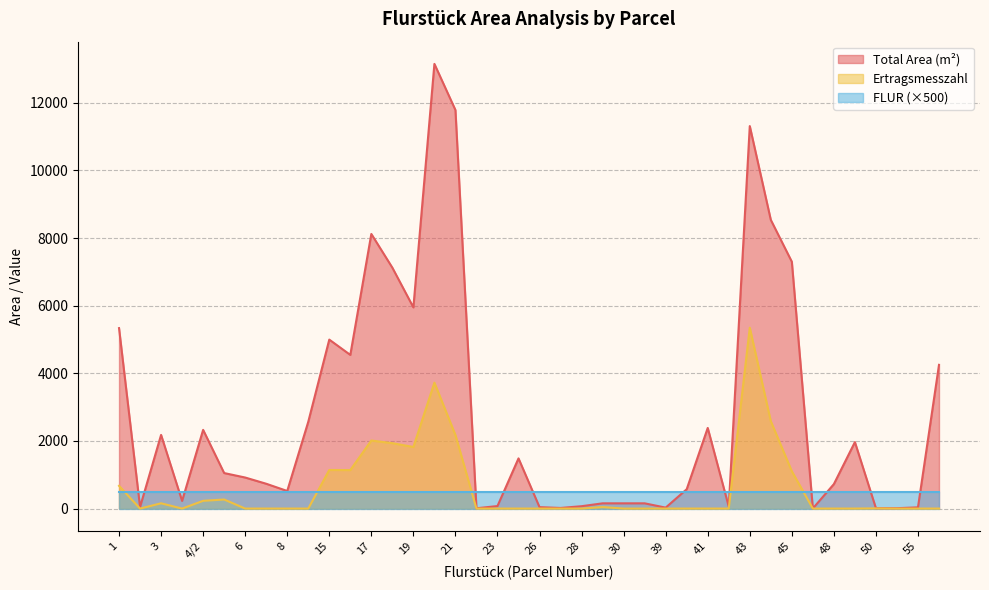

True or false: Total Area (m²) and Ertragsmesszahl cross at least once.

False